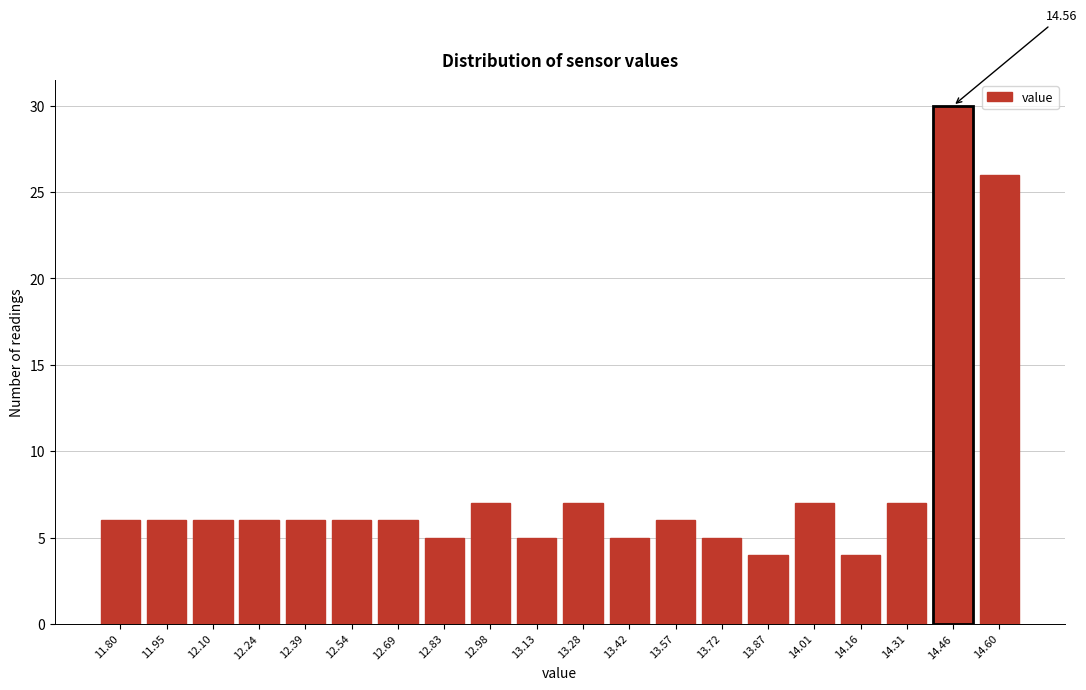

What is the average value?

8